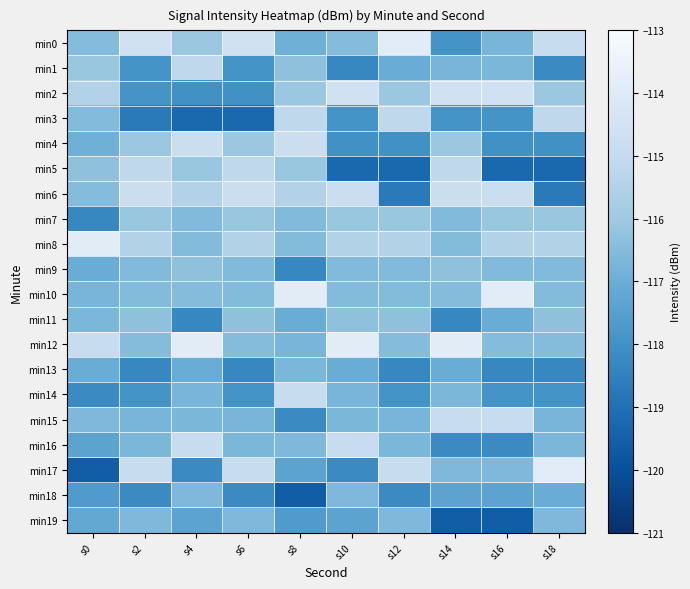

Reading left to right, transcribe all the data shown in this chart.

min0: s0=-116.5	s2=-114.6	s4=-116.1	s6=-114.6	s8=-116.9	s10=-116.5	s12=-113.9	s14=-117.9	s16=-116.7	s18=-114.9
min1: s0=-116.1	s2=-117.9	s4=-115.2	s6=-117.9	s8=-116.3	s10=-118.3	s12=-117.0	s14=-116.7	s16=-116.7	s18=-118.2
min2: s0=-115.5	s2=-117.9	s4=-118.0	s6=-118.0	s8=-116.1	s10=-114.6	s12=-116.1	s14=-114.6	s16=-114.6	s18=-116.1
min3: s0=-116.5	s2=-118.7	s4=-119.2	s6=-119.2	s8=-115.2	s10=-117.9	s12=-115.2	s14=-117.9	s16=-117.9	s18=-115.2
min4: s0=-116.9	s2=-116.1	s4=-114.8	s6=-116.1	s8=-114.8	s10=-118.0	s12=-118.0	s14=-116.1	s16=-118.0	s18=-118.0
min5: s0=-116.3	s2=-115.2	s4=-116.1	s6=-115.2	s8=-116.1	s10=-119.2	s12=-119.2	s14=-115.2	s16=-119.2	s18=-119.2
min6: s0=-116.5	s2=-114.8	s4=-115.5	s6=-114.8	s8=-115.5	s10=-114.8	s12=-118.7	s14=-114.8	s16=-114.8	s18=-118.7
min7: s0=-118.3	s2=-116.1	s4=-116.5	s6=-116.1	s8=-116.5	s10=-116.1	s12=-116.1	s14=-116.5	s16=-116.1	s18=-116.1
min8: s0=-113.9	s2=-115.5	s4=-116.5	s6=-115.5	s8=-116.5	s10=-115.5	s12=-115.5	s14=-116.5	s16=-115.5	s18=-115.5
min9: s0=-117.0	s2=-116.5	s4=-116.3	s6=-116.5	s8=-118.3	s10=-116.5	s12=-116.5	s14=-116.3	s16=-116.5	s18=-116.5
min10: s0=-116.7	s2=-116.5	s4=-116.5	s6=-116.5	s8=-113.9	s10=-116.5	s12=-116.5	s14=-116.5	s16=-113.9	s18=-116.5
min11: s0=-116.7	s2=-116.3	s4=-118.3	s6=-116.3	s8=-117.0	s10=-116.3	s12=-116.3	s14=-118.3	s16=-117.0	s18=-116.3
min12: s0=-114.9	s2=-116.5	s4=-113.9	s6=-116.5	s8=-116.7	s10=-113.9	s12=-116.5	s14=-113.9	s16=-116.5	s18=-116.5
min13: s0=-117.0	s2=-118.3	s4=-117.0	s6=-118.3	s8=-116.7	s10=-117.0	s12=-118.3	s14=-117.0	s16=-118.3	s18=-118.3
min14: s0=-118.2	s2=-117.9	s4=-116.7	s6=-117.9	s8=-114.9	s10=-116.7	s12=-117.9	s14=-116.7	s16=-117.9	s18=-117.9
min15: s0=-116.6	s2=-116.7	s4=-116.7	s6=-116.7	s8=-118.2	s10=-116.7	s12=-116.7	s14=-114.9	s16=-114.9	s18=-116.7
min16: s0=-117.3	s2=-116.7	s4=-114.9	s6=-116.7	s8=-116.6	s10=-114.9	s12=-116.7	s14=-118.2	s16=-118.2	s18=-116.7
min17: s0=-119.6	s2=-114.9	s4=-118.2	s6=-114.9	s8=-117.3	s10=-118.2	s12=-114.9	s14=-116.6	s16=-116.6	s18=-113.9
min18: s0=-117.6	s2=-118.2	s4=-116.6	s6=-118.2	s8=-119.6	s10=-116.6	s12=-118.2	s14=-117.3	s16=-117.3	s18=-117.0
min19: s0=-117.2	s2=-116.6	s4=-117.3	s6=-116.6	s8=-117.6	s10=-117.3	s12=-116.6	s14=-119.6	s16=-119.6	s18=-116.6